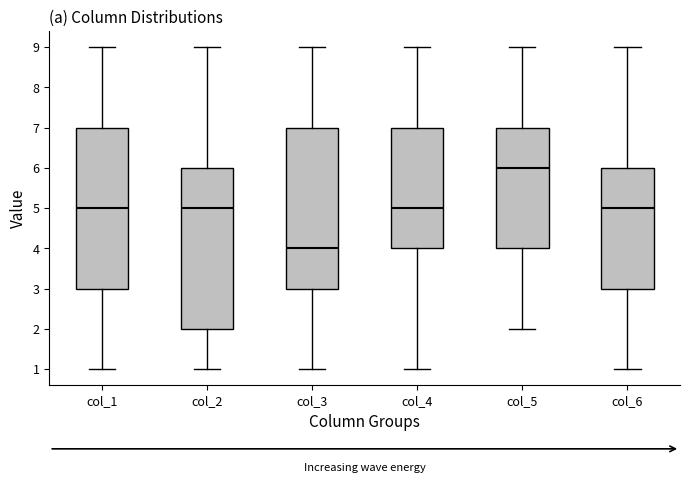

Where is the lower edge of the box for col_5 on the y-axis? The values are not printed on the chart, so give them approximately, as read against the axis.

4